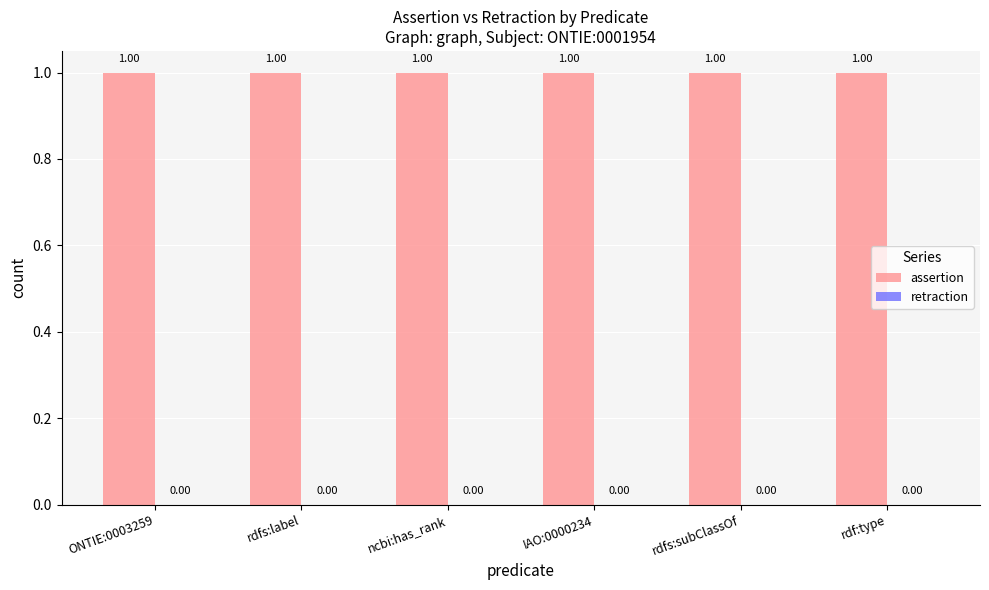

True or false: assertion has a value of 1 at ONTIE:0003259.

False